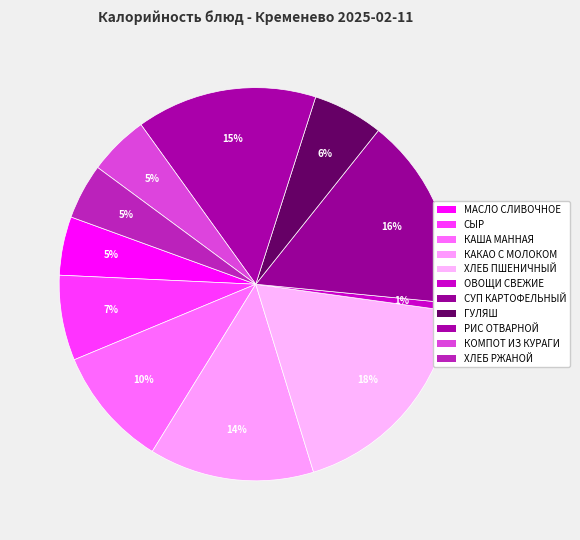

Rank the categories by value from highest to lowest.

ХЛЕБ ПШЕНИЧНЫЙ, СУП КАРТОФЕЛЬНЫЙ, РИС ОТВАРНОЙ, КАКАО С МОЛОКОМ, КАША МАННАЯ, СЫР, ГУЛЯШ, КОМПОТ ИЗ КУРАГИ, МАСЛО СЛИВОЧНОЕ, ХЛЕБ РЖАНОЙ, ОВОЩИ СВЕЖИЕ